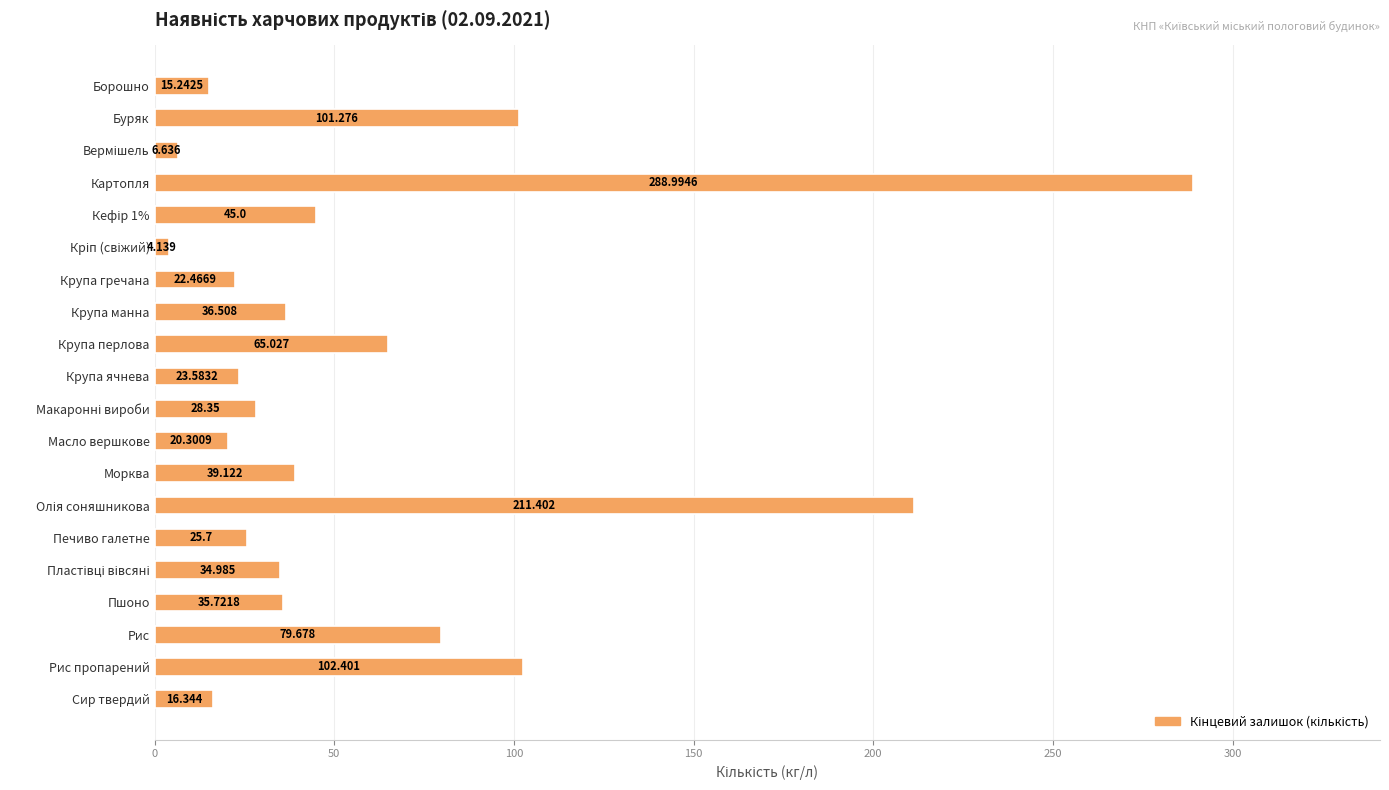

Are the bars grouped side by side (vs. stacked)?

No